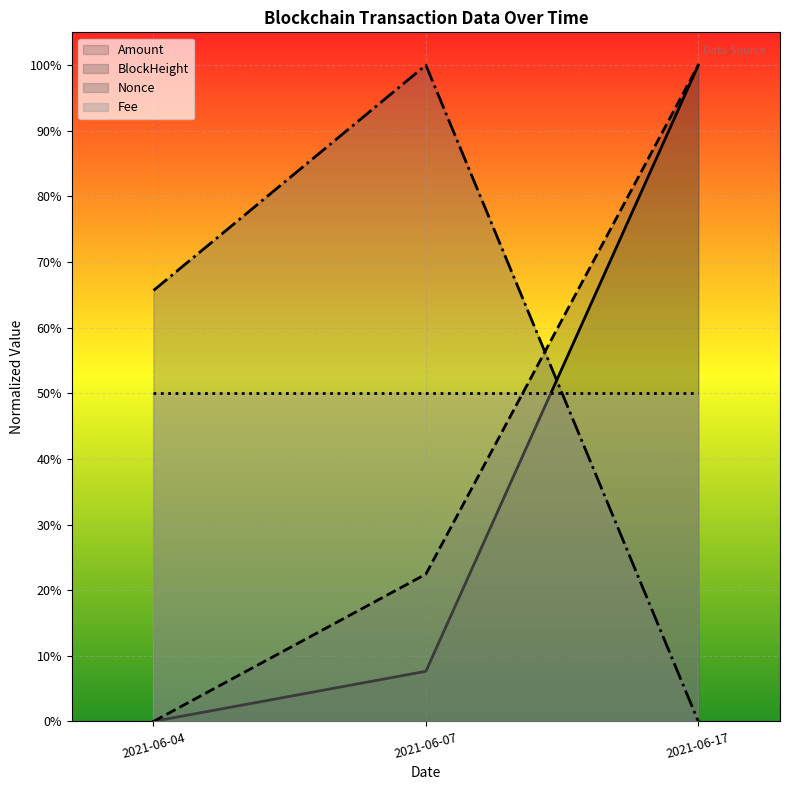

Rank the series by their average value, from highest to lowest.

Nonce, Fee, BlockHeight, Amount